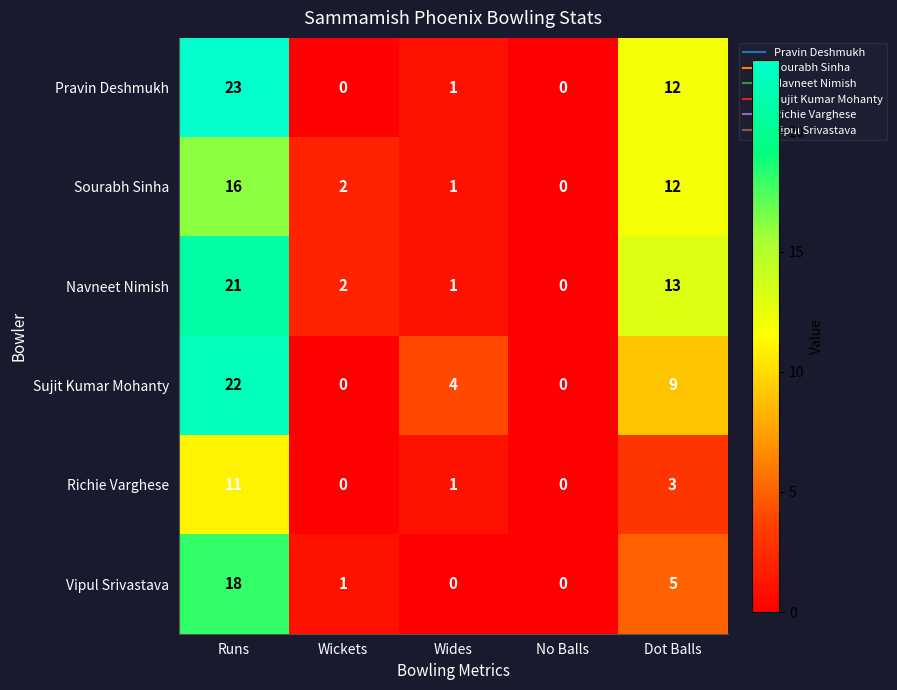

What is the total value across all series at Runs?

111